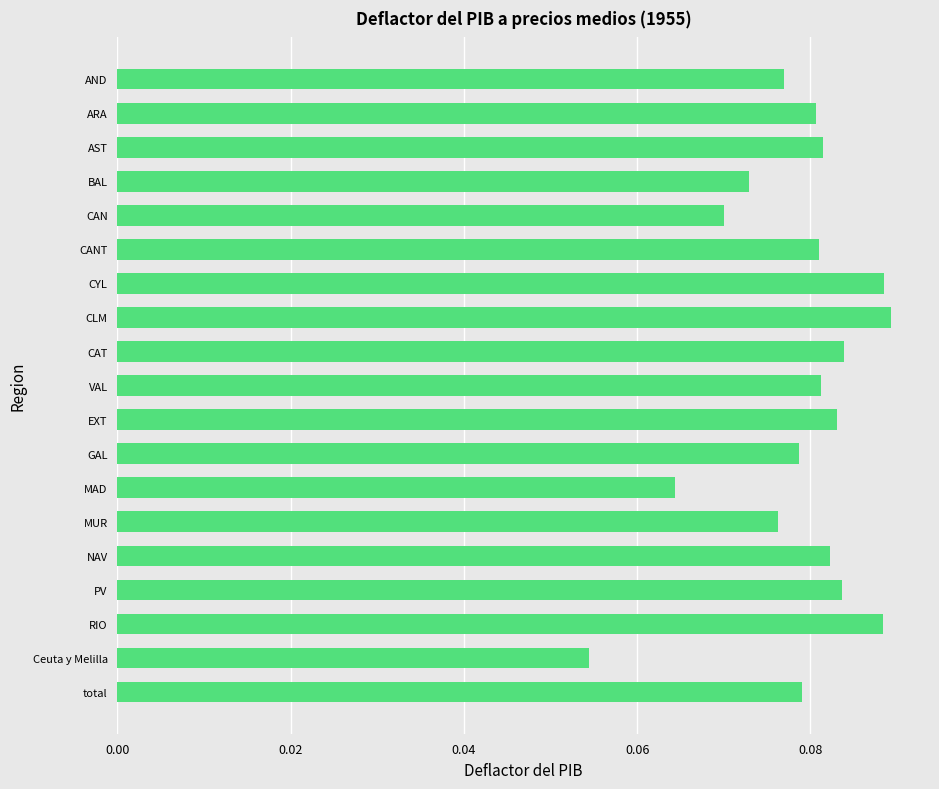

At which category does the chart reach its minimum across all series?

Ceuta y Melilla